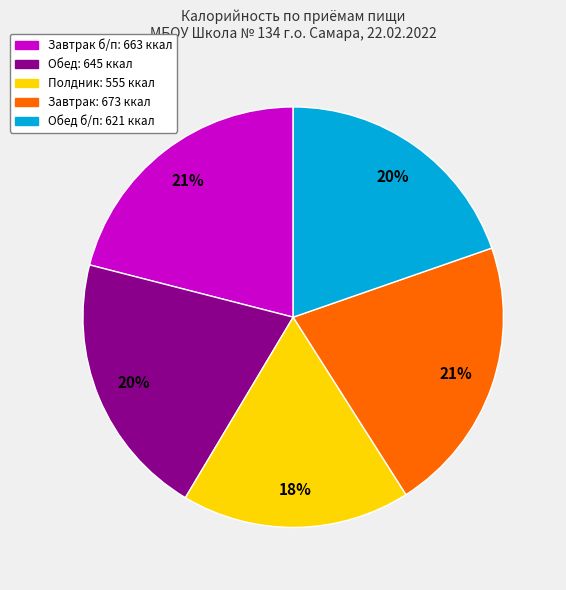

Is there any slice that represents more than half of the pie?

No